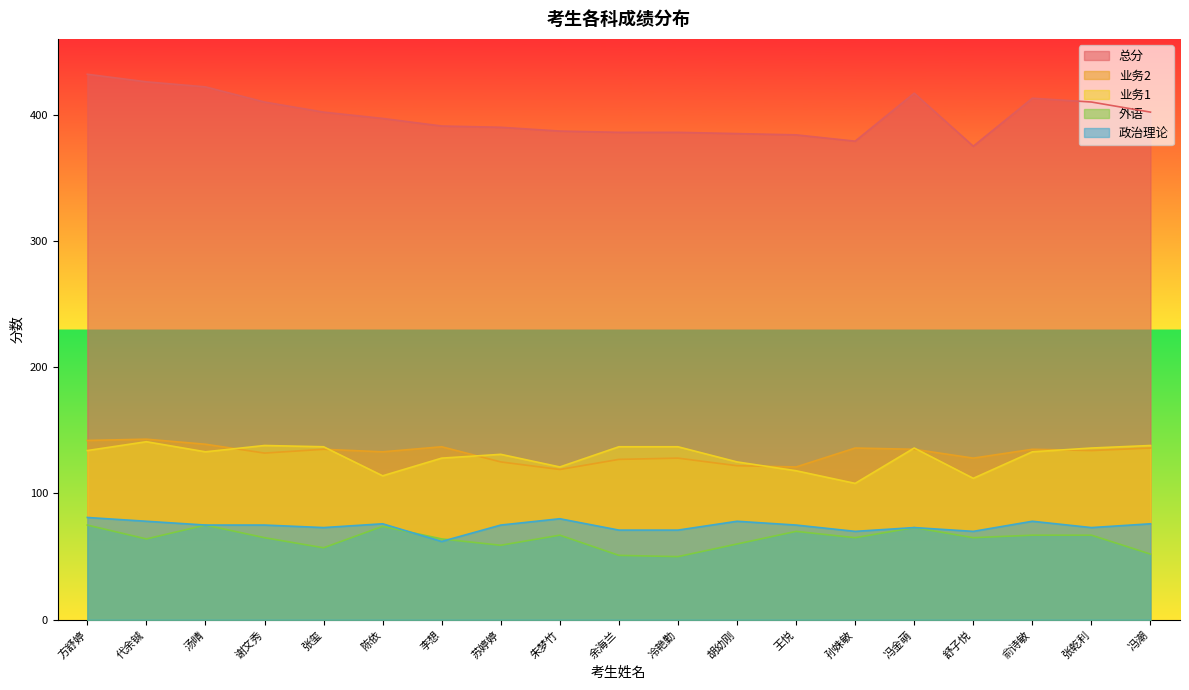

What is the value of the 业务2 point at the 5th from the left?

135